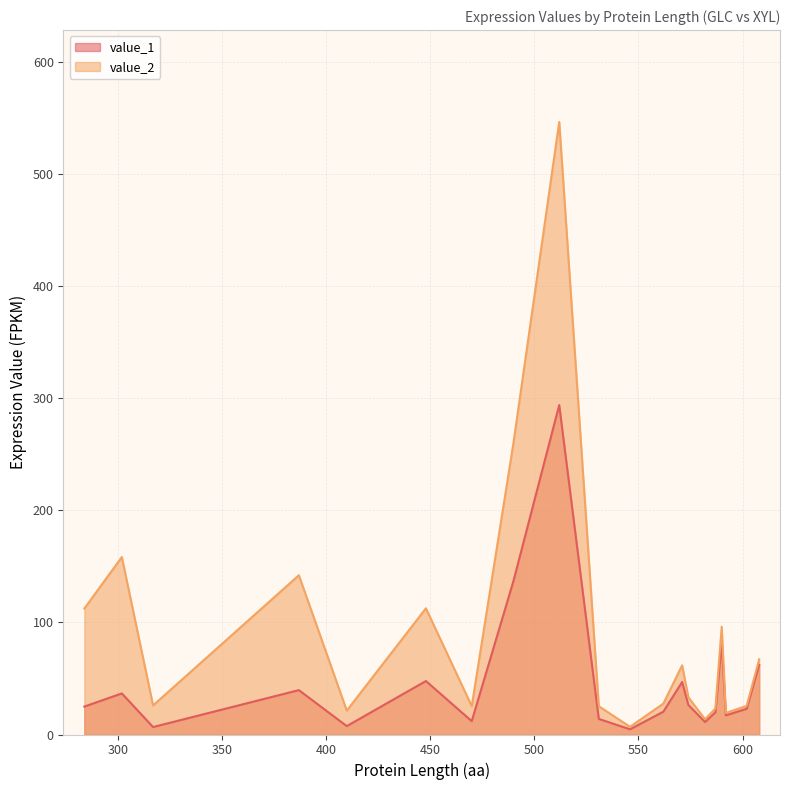

Reading left to right, what are all the values shown in this chart?

value_1: 284=24.9	302=36.7	317=6.7	387=39.6	410=7.5	448=47.7	470=11.9	490=136.8	512=294.0	531=13.9	546=4.6	562=20.4	571=46.8	574=26.4	582=11.2	587=19.8	590=82.6	592=17.1	602=23.0	608=62.2
value_2: 284=112.4	302=158.4	317=26.0	387=142.1	410=21.3	448=112.6	470=25.3	490=259.9	512=546.7	531=25.2	546=6.9	562=27.6	571=61.7	574=33.3	582=13.6	587=23.2	590=96.1	592=19.3	602=25.6	608=67.1